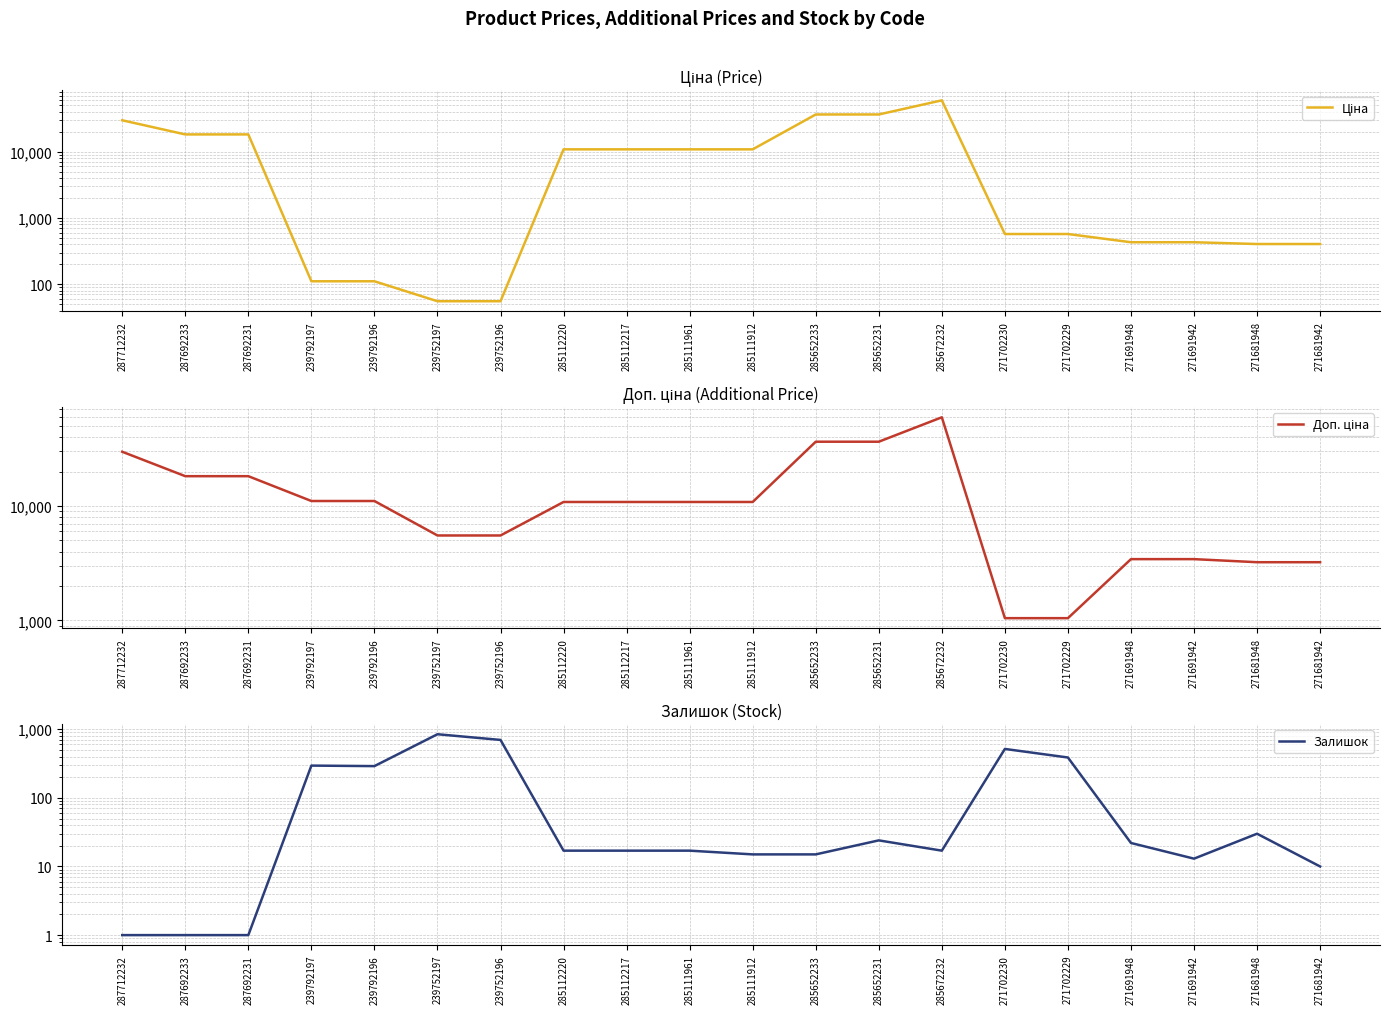

What is the value of the Ціна point at the 10th from the left?

10840.1